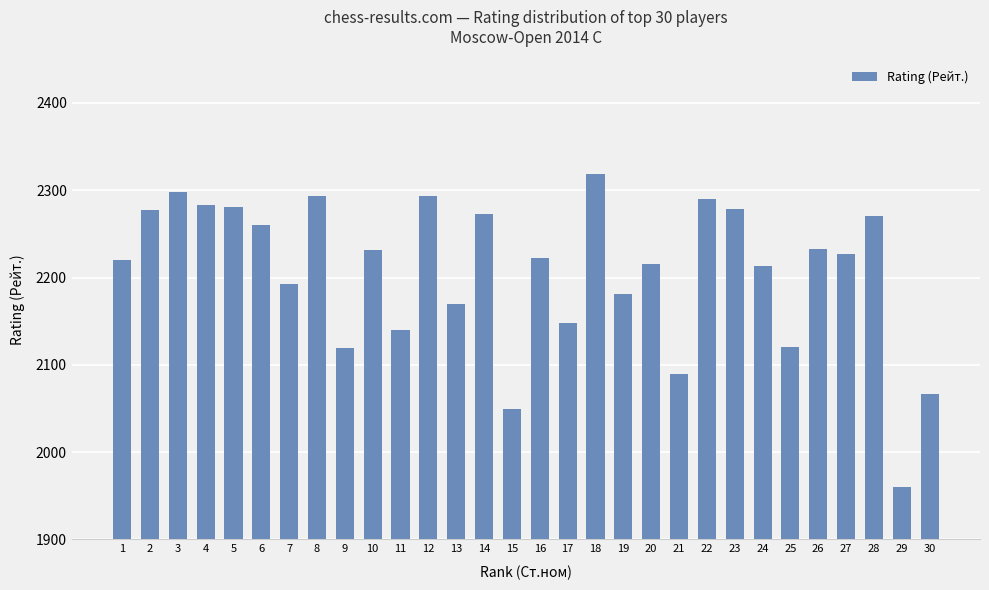

Which label corresponds to the smallest value in the chart?

29